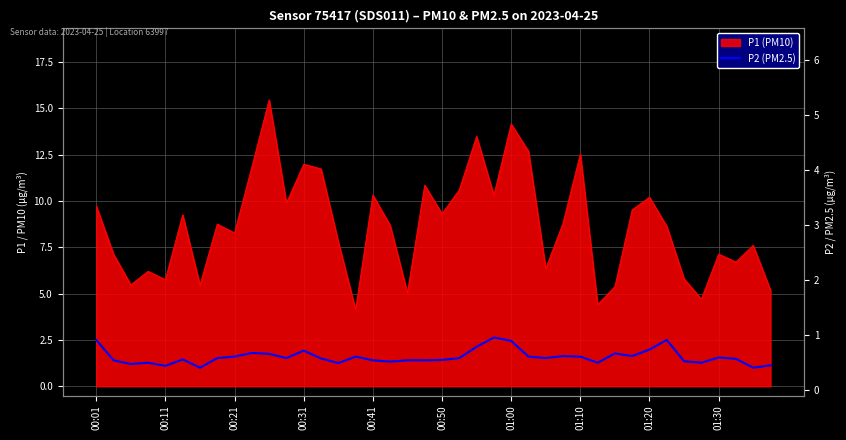

True or false: the data shows 1.4 at 00:50.

True